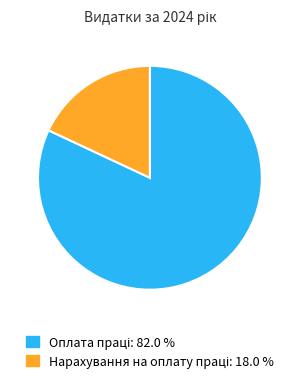

Does any single category account for the majority?

Yes